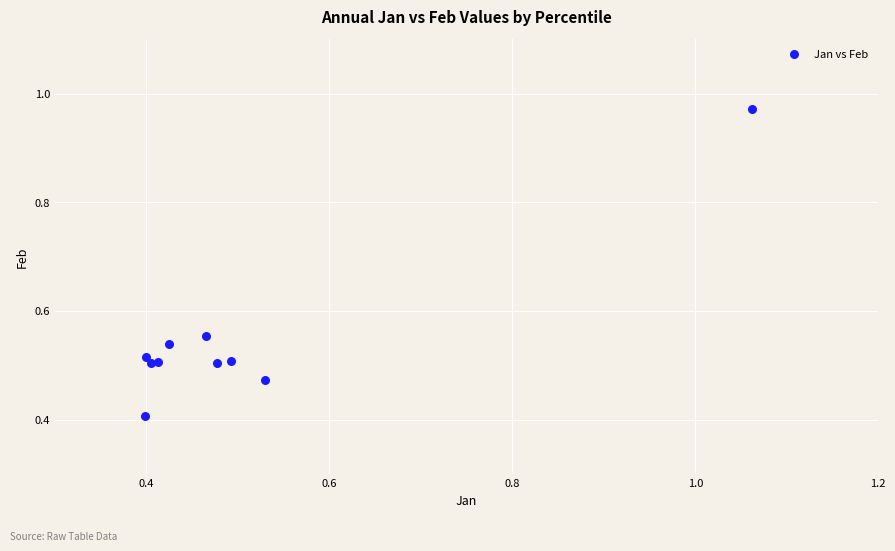

What Y value in the scatter plot is closest to 0?

0.4